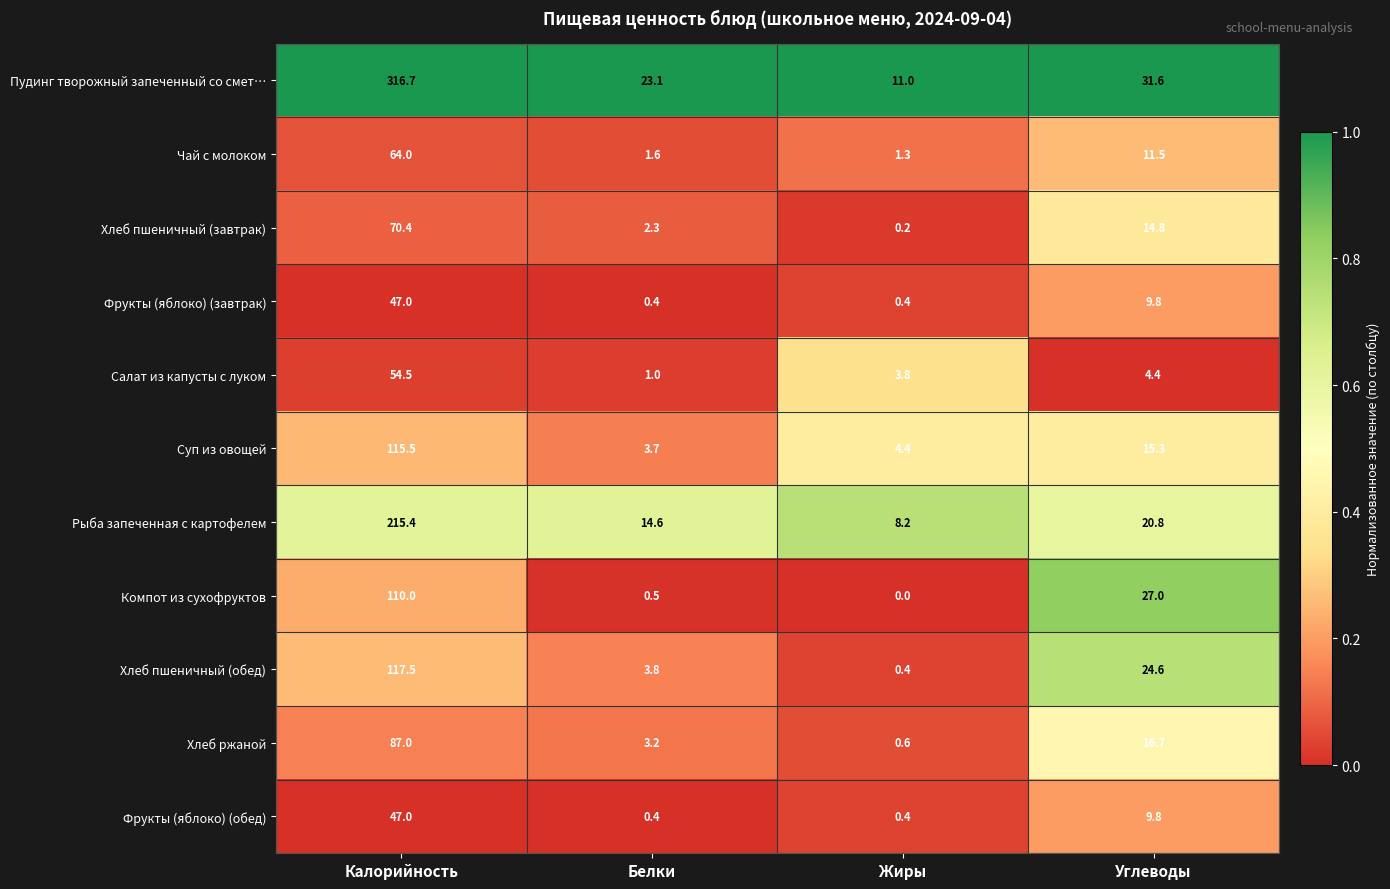

The Хлеб пшеничный (завтрак) series shows 1.6 at Белки. True or false?

False